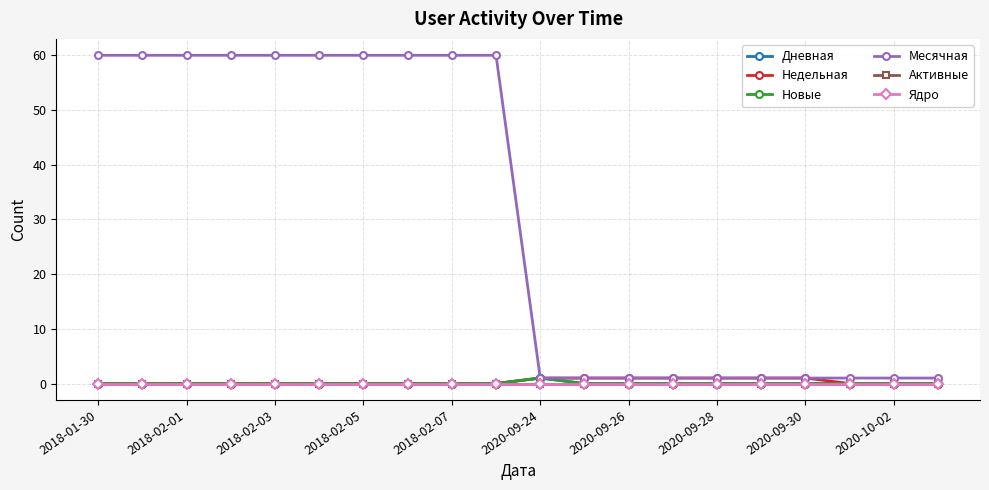

Does the chart have visible grid lines?

Yes